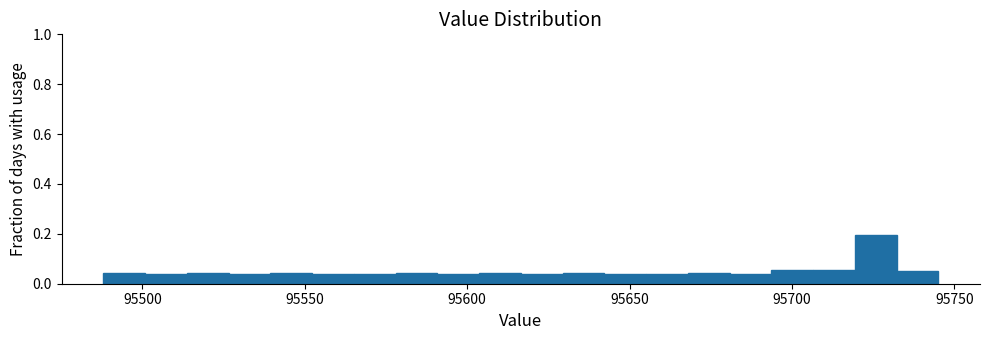

Read against the x-axis, roughly where is the centre of the tallest bar?

95725